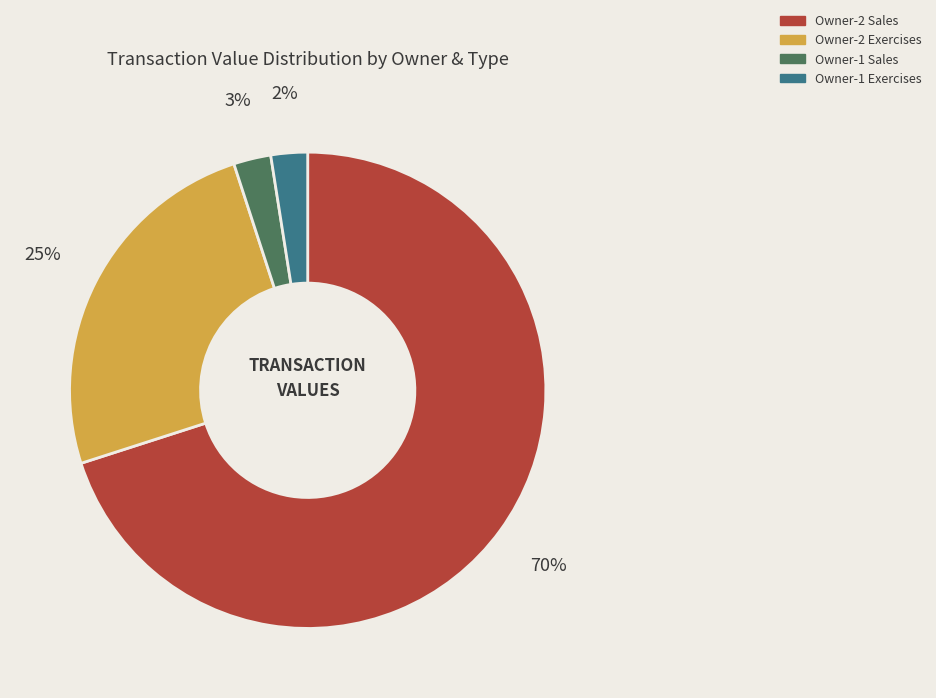

To the nearest percent, what percentage of the pie is Owner-1 Sales?

3%